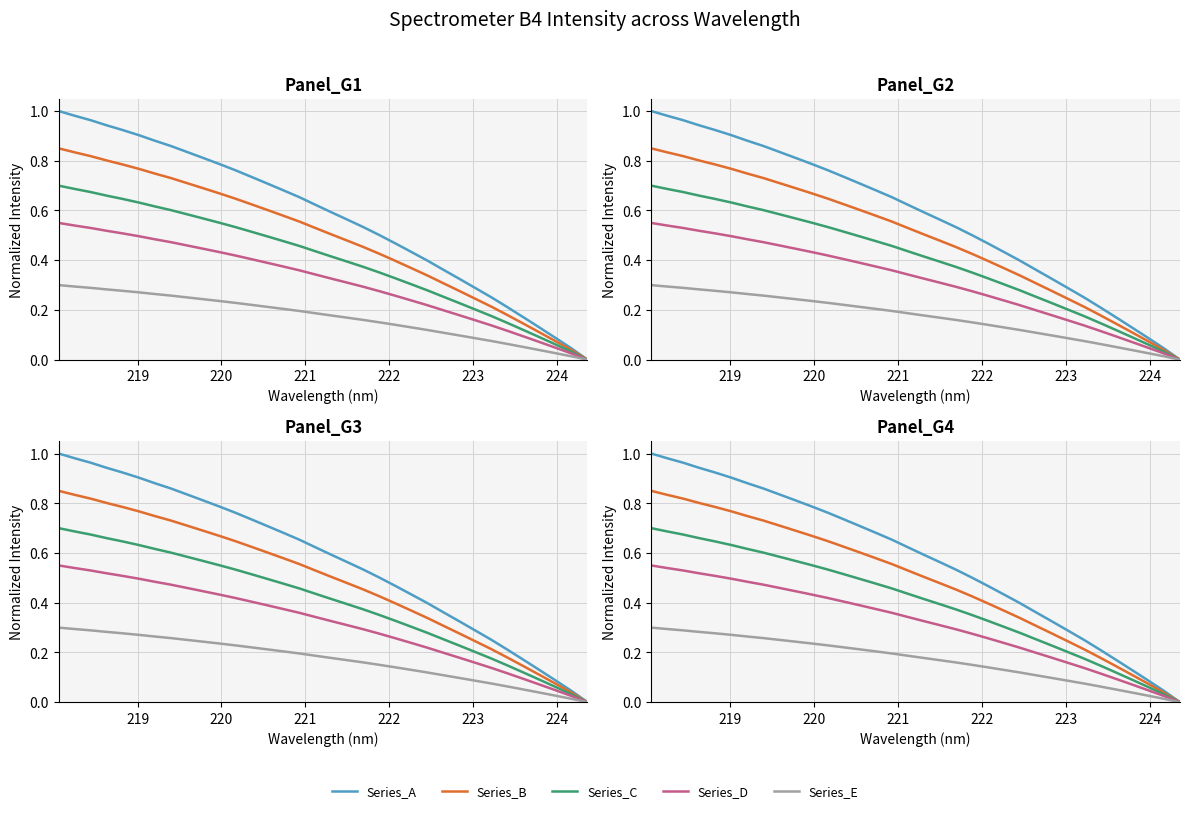

Is the value of Series_B at 15 greater than the value of Series_A at 14?

No